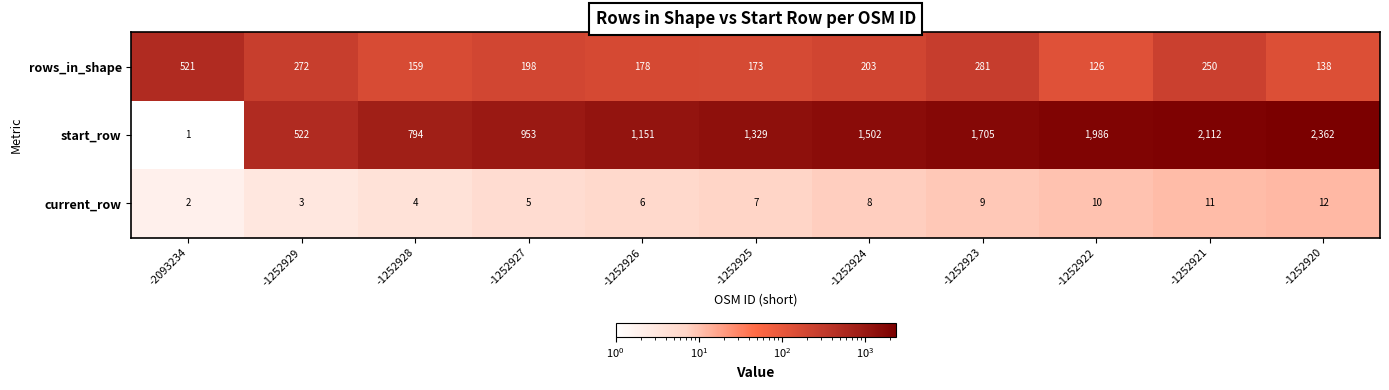

Between -1252929 and -1252923, which series saw the biggest shift?

start_row